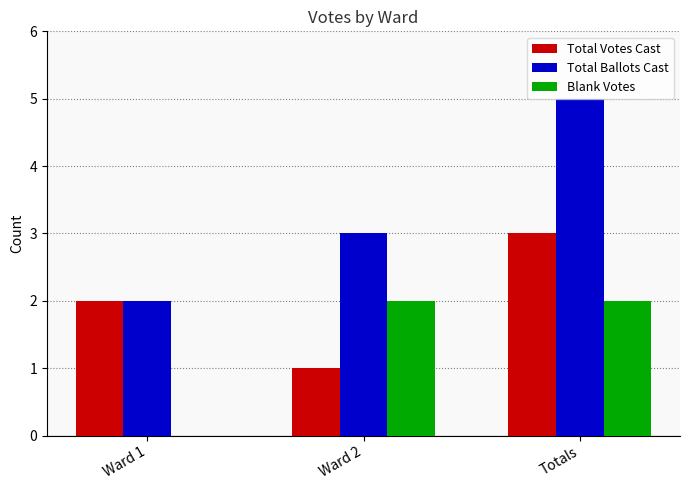

Where is Total Ballots Cast nearest to the value 3?

Ward 2